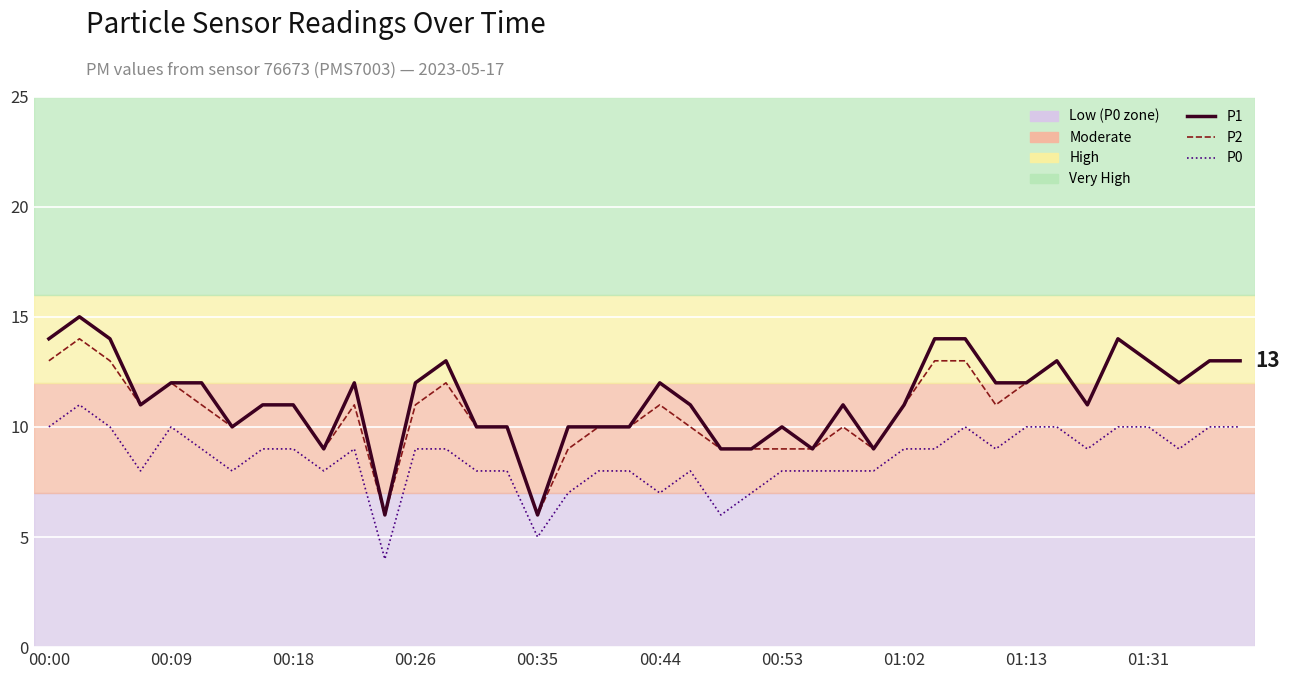

What is the difference between the P0 values at 27 and 16?

3